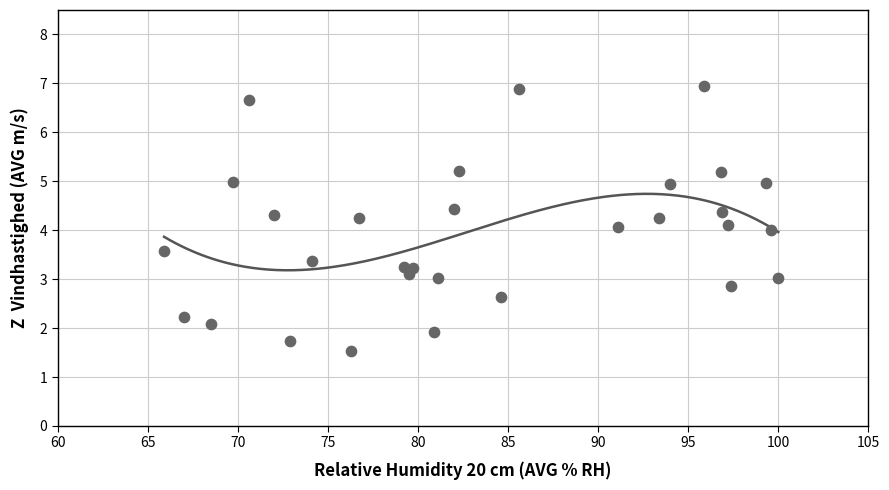

What is the range of X values (max minus min)?

34.1